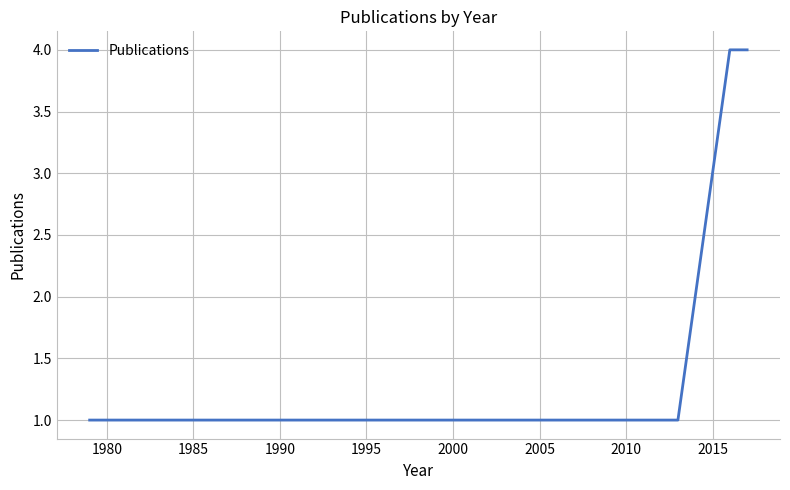

What is the maximum value shown in the chart?

4